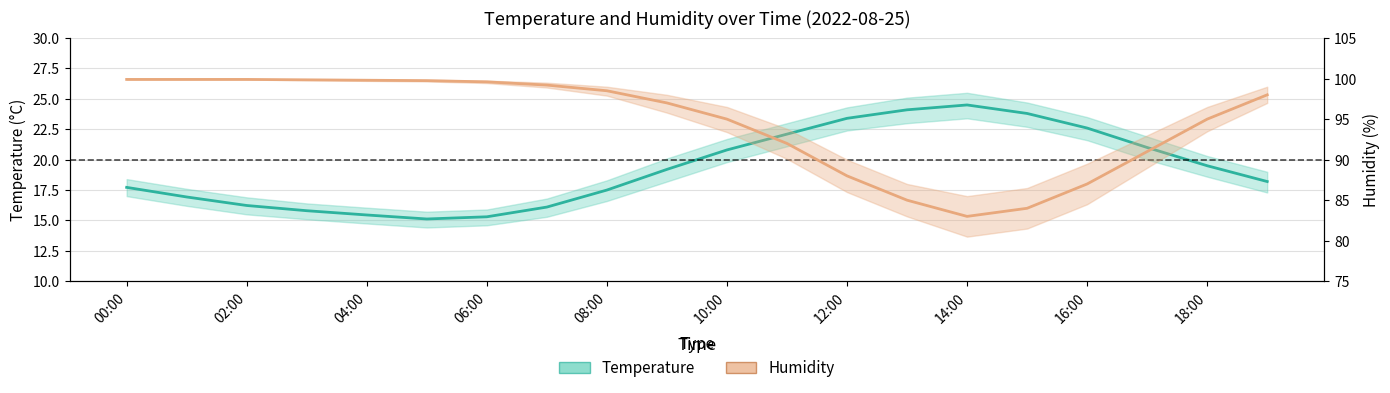

Is this an area chart (filled region under the line)?

No